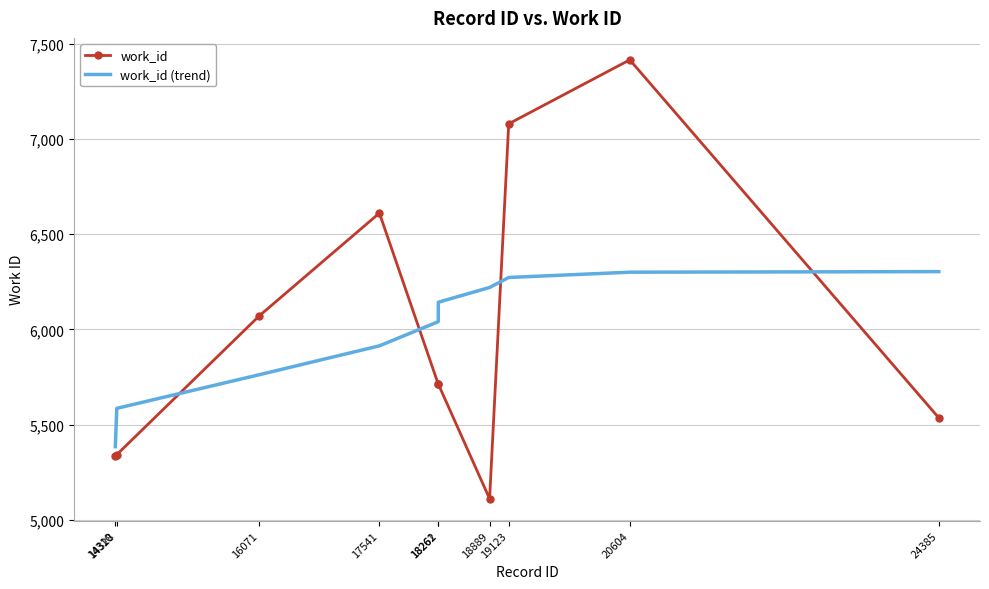

Which series has the largest range (max minus min)?

work_id